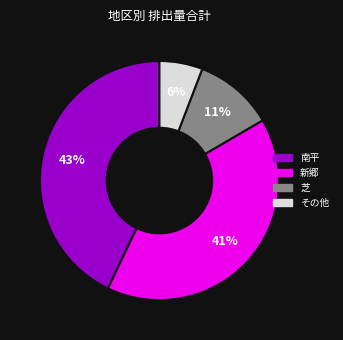

To the nearest percent, what is the average slice percentage?

25%